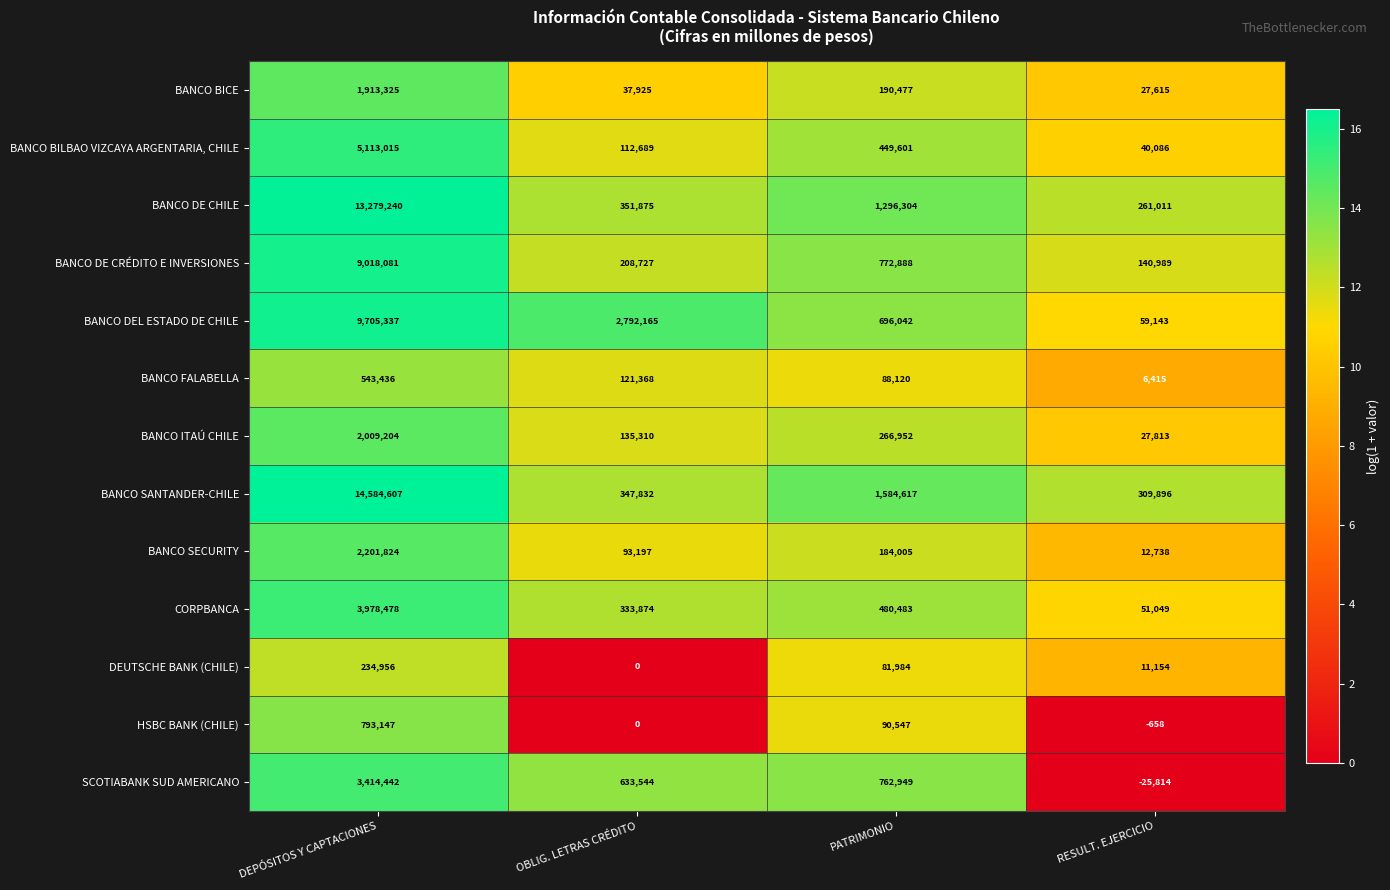

The BANCO BILBAO VIZCAYA ARGENTARIA, CHILE series shows 449601 at PATRIMONIO. True or false?

True